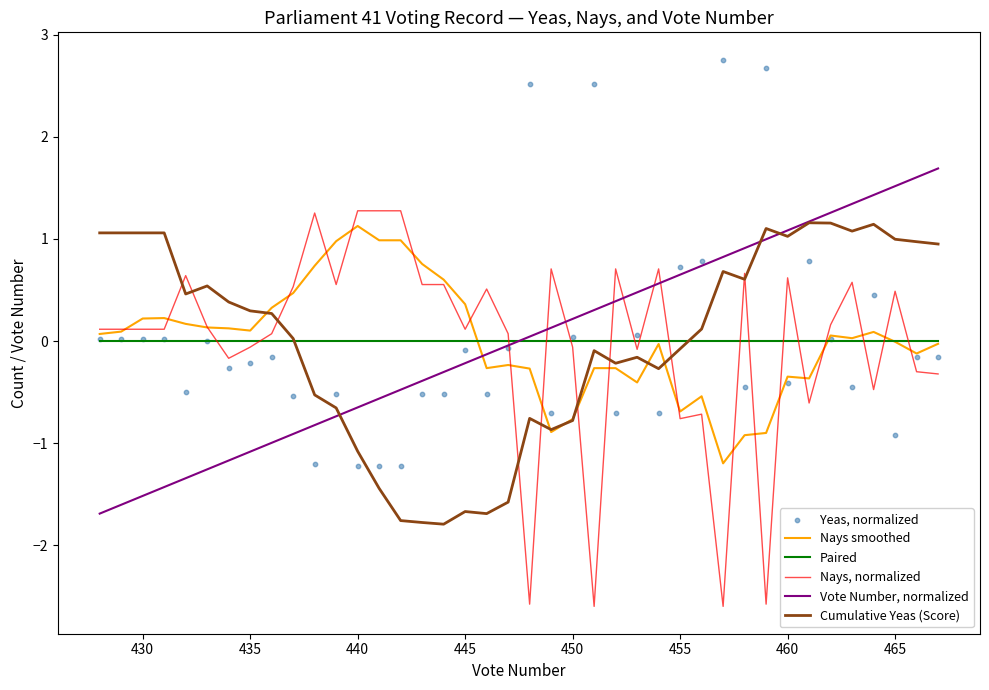

Which series reaches the minimum Y coordinate?

Nays, normalized